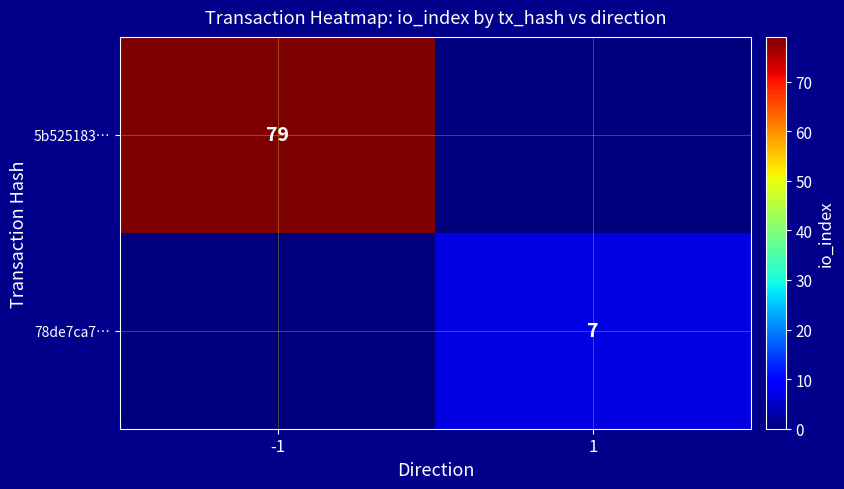

Which has a higher value, -1 or 1?

-1